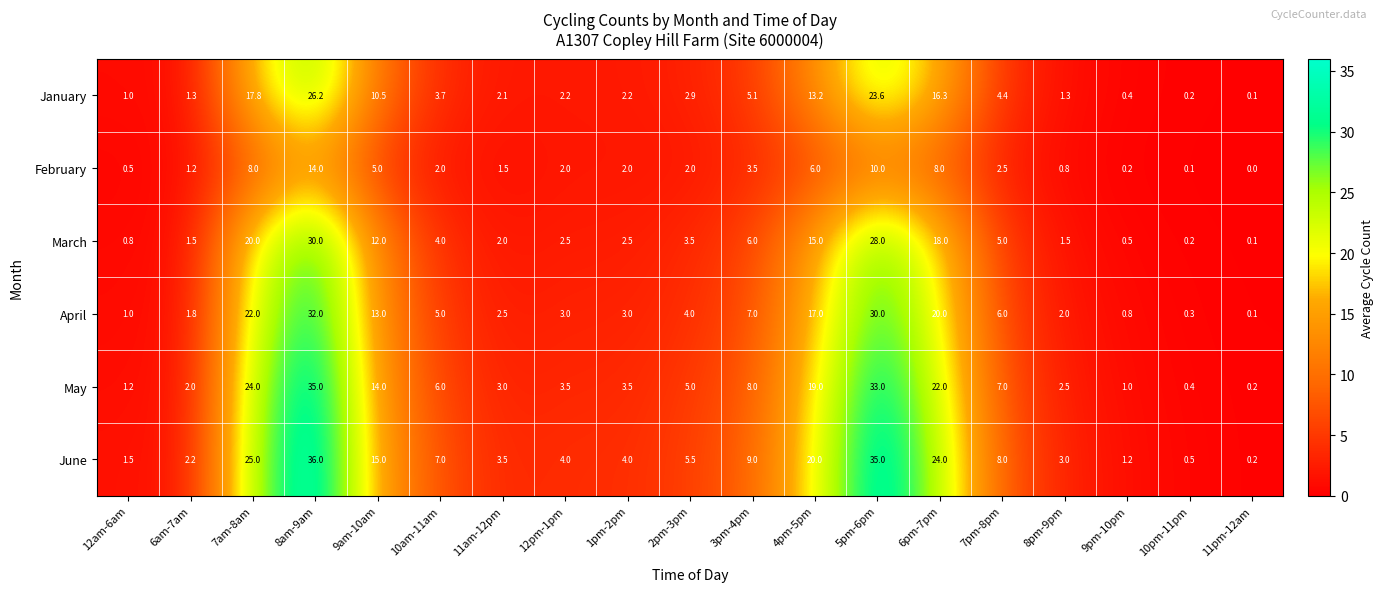

At how many categories does at least one series exceed 6?

9